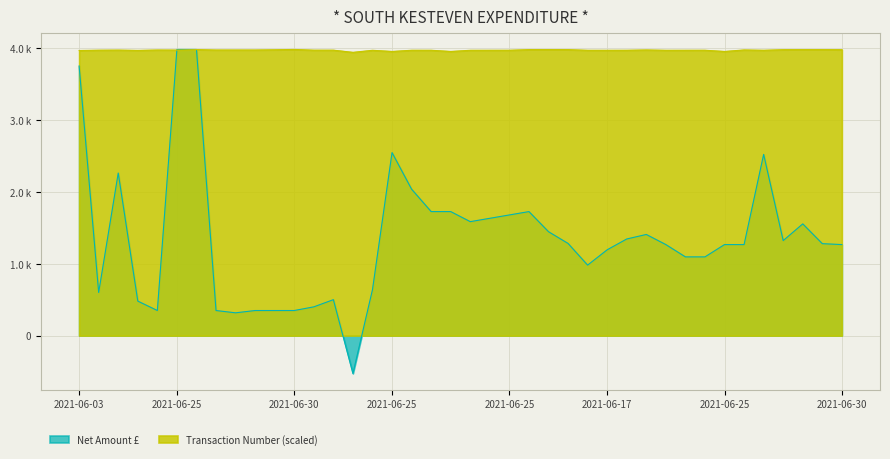

Is it true that Net Amount £ equals 2044.8 at 2021-06-30?

False